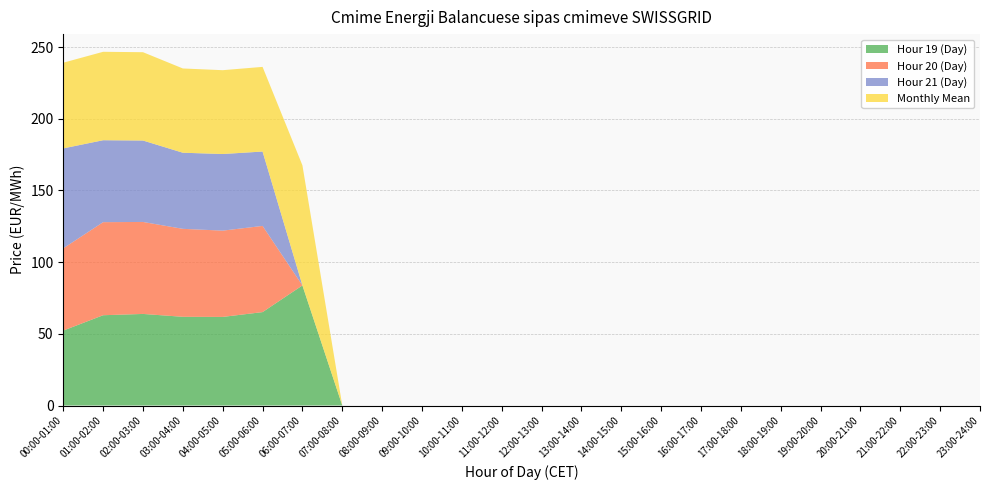

Reading right to left, transcribe all the data shown in this chart.

Hour 19 (Day): 23:00-24:00=0.0	22:00-23:00=0.0	21:00-22:00=0.0	20:00-21:00=0.0	19:00-20:00=0.0	18:00-19:00=0.0	17:00-18:00=0.0	16:00-17:00=0.0	15:00-16:00=0.0	14:00-15:00=0.0	13:00-14:00=0.0	12:00-13:00=0.0	11:00-12:00=0.0	10:00-11:00=0.0	09:00-10:00=0.0	08:00-09:00=0.0	07:00-08:00=0.0	06:00-07:00=83.8	05:00-06:00=65.2	04:00-05:00=61.8	03:00-04:00=61.9	02:00-03:00=63.9	01:00-02:00=63.0	00:00-01:00=52.3
Hour 20 (Day): 23:00-24:00=0.0	22:00-23:00=0.0	21:00-22:00=0.0	20:00-21:00=0.0	19:00-20:00=0.0	18:00-19:00=0.0	17:00-18:00=0.0	16:00-17:00=0.0	15:00-16:00=0.0	14:00-15:00=0.0	13:00-14:00=0.0	12:00-13:00=0.0	11:00-12:00=0.0	10:00-11:00=0.0	09:00-10:00=0.0	08:00-09:00=0.0	07:00-08:00=0.0	06:00-07:00=0.0	05:00-06:00=60.1	04:00-05:00=60.2	03:00-04:00=61.4	02:00-03:00=64.2	01:00-02:00=64.9	00:00-01:00=57.4
Hour 21 (Day): 23:00-24:00=0.0	22:00-23:00=0.0	21:00-22:00=0.0	20:00-21:00=0.0	19:00-20:00=0.0	18:00-19:00=0.0	17:00-18:00=0.0	16:00-17:00=0.0	15:00-16:00=0.0	14:00-15:00=0.0	13:00-14:00=0.0	12:00-13:00=0.0	11:00-12:00=0.0	10:00-11:00=0.0	09:00-10:00=0.0	08:00-09:00=0.0	07:00-08:00=0.0	06:00-07:00=0.0	05:00-06:00=51.9	04:00-05:00=53.4	03:00-04:00=53.1	02:00-03:00=56.8	01:00-02:00=57.1	00:00-01:00=69.7
Monthly Mean: 23:00-24:00=0.0	22:00-23:00=0.0	21:00-22:00=0.0	20:00-21:00=0.0	19:00-20:00=0.0	18:00-19:00=0.0	17:00-18:00=0.0	16:00-17:00=0.0	15:00-16:00=0.0	14:00-15:00=0.0	13:00-14:00=0.0	12:00-13:00=0.0	11:00-12:00=0.0	10:00-11:00=0.0	09:00-10:00=0.0	08:00-09:00=0.0	07:00-08:00=0.0	06:00-07:00=83.8	05:00-06:00=59.0	04:00-05:00=58.5	03:00-04:00=58.8	02:00-03:00=61.6	01:00-02:00=61.7	00:00-01:00=59.8